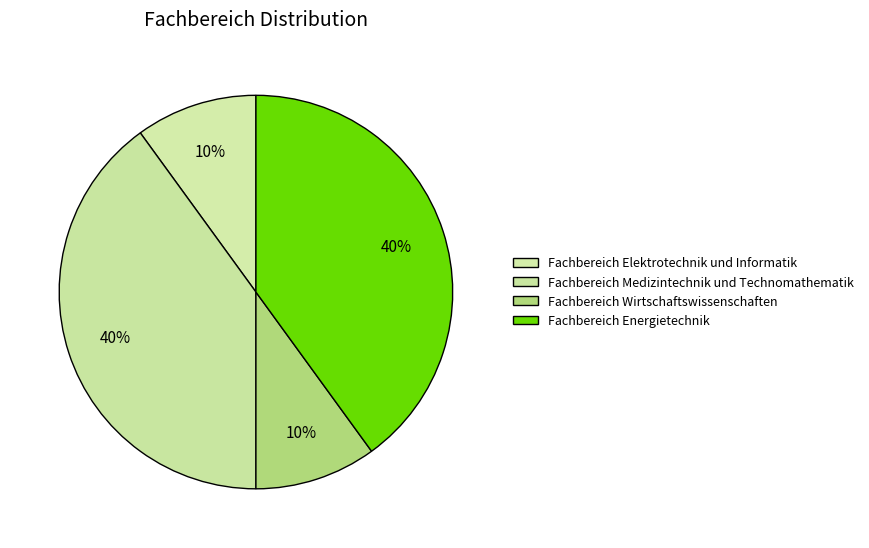

How many slices are in this pie chart?

4